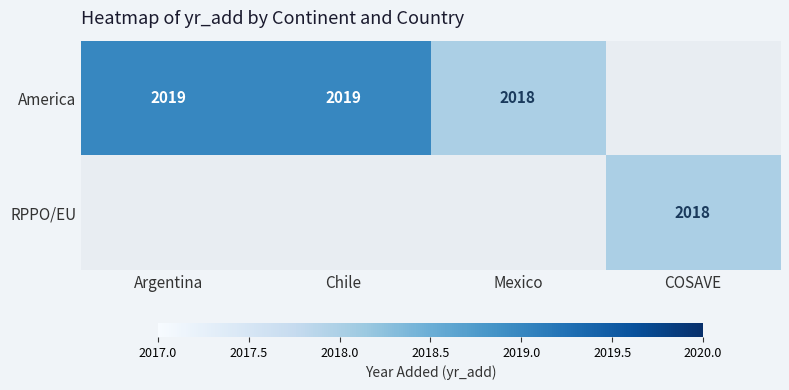

The America series shows 2019 at Chile. True or false?

True